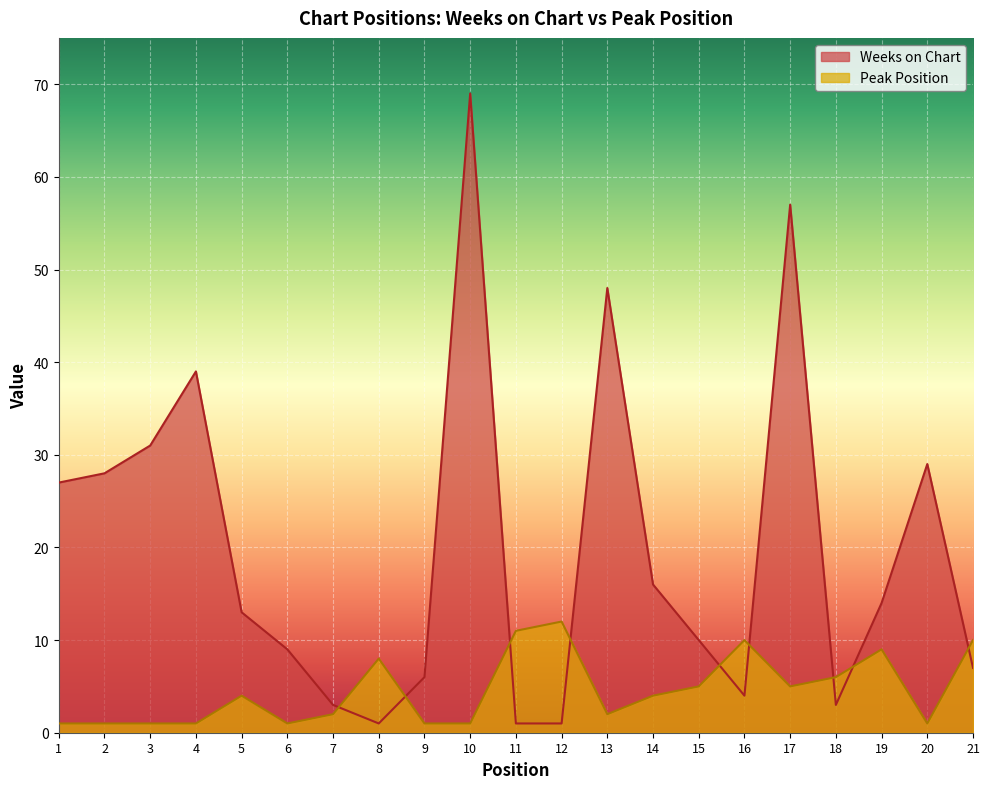

Reading left to right, transcribe all the data shown in this chart.

Weeks on Chart: 1=27	2=28	3=31	4=39	5=13	6=9	7=3	8=1	9=6	10=69	11=1	12=1	13=48	14=16	15=10	16=4	17=57	18=3	19=14	20=29	21=7
Peak Position: 1=1	2=1	3=1	4=1	5=4	6=1	7=2	8=8	9=1	10=1	11=11	12=12	13=2	14=4	15=5	16=10	17=5	18=6	19=9	20=1	21=10